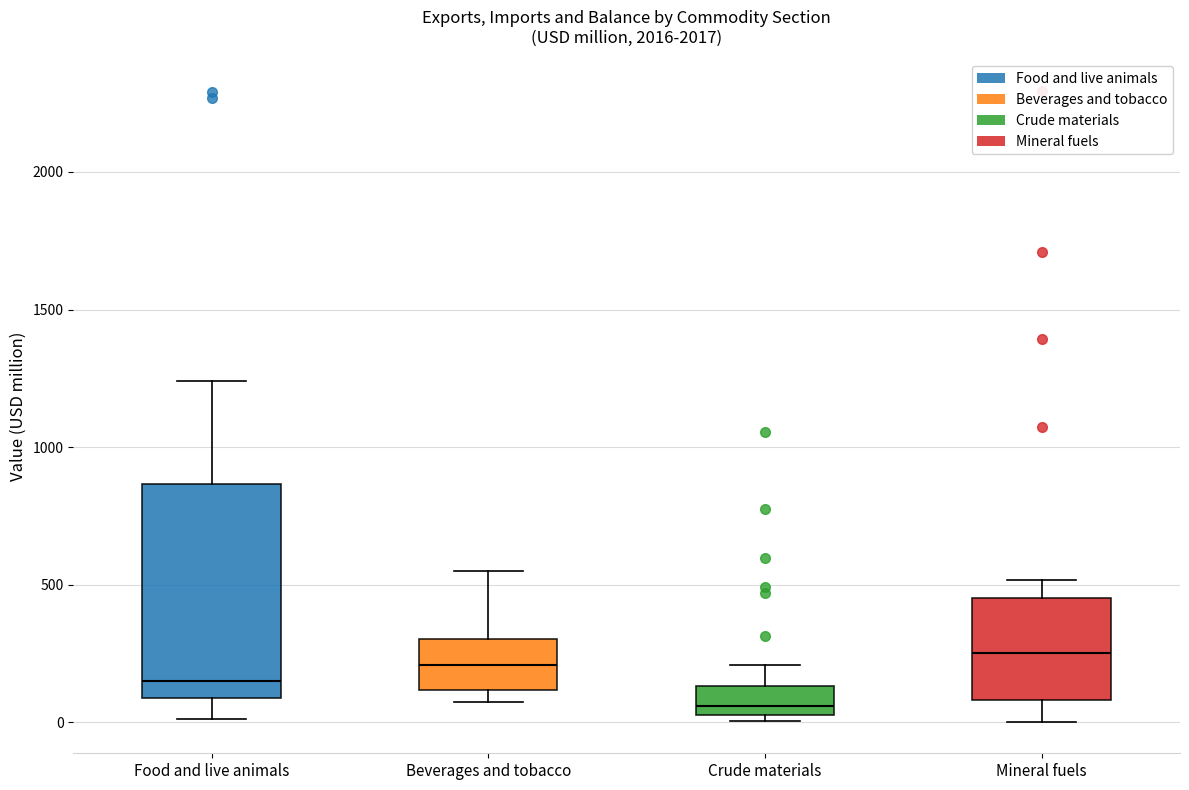

Where does the upper whisker of the box for Crude materials end on the y-axis? The values are not printed on the chart, so give them approximately, as read against the axis.

200